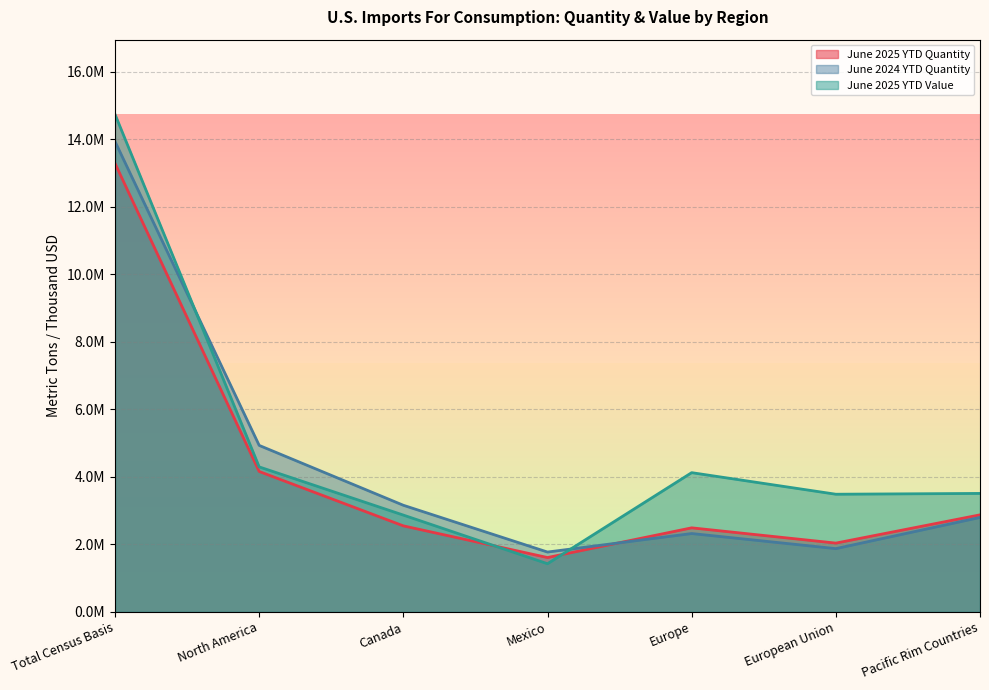

How many interior local peaks does the June 2025 YTD Quantity series have?

1